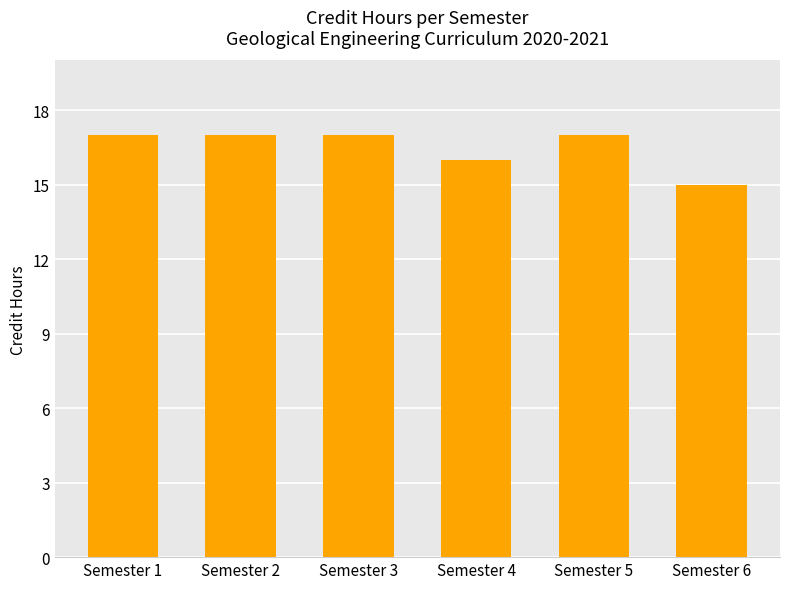

What is the value of the 5th bar from the left?

17